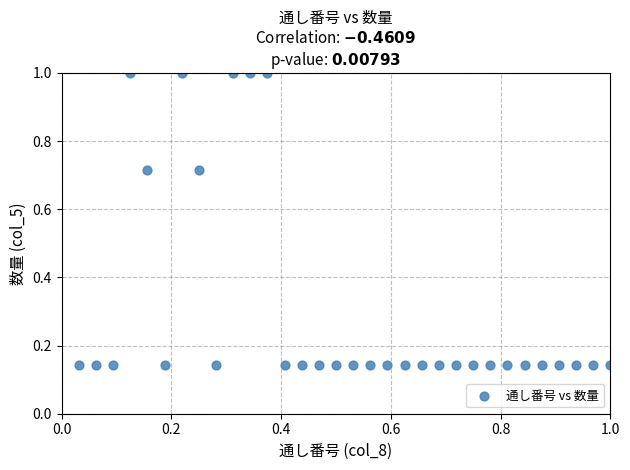

What is the range of Y values (max minus min)?

0.9